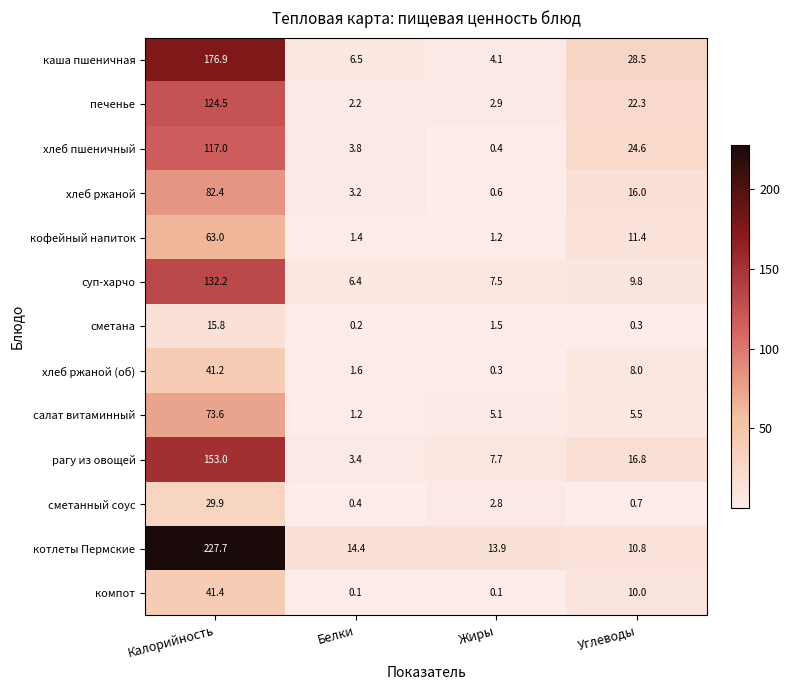

At Углеводы, list the series in order from smallest to largest.

сметана, сметанный соус, салат витаминный, хлеб ржаной (об), суп-харчо, компот, котлеты Пермские, кофейный напиток, хлеб ржаной, рагу из овощей, печенье, хлеб пшеничный, каша пшеничная